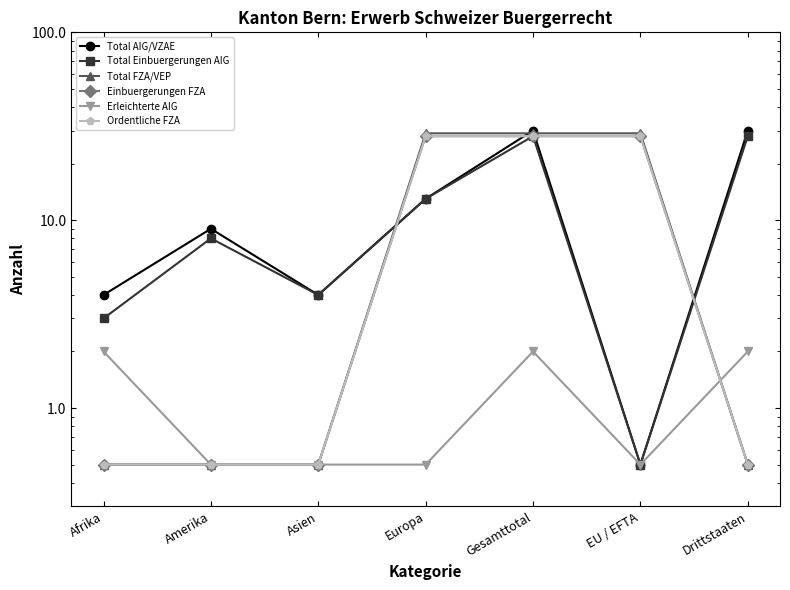

True or false: Total FZA/VEP and Ordentliche FZA intersect in this chart.

False